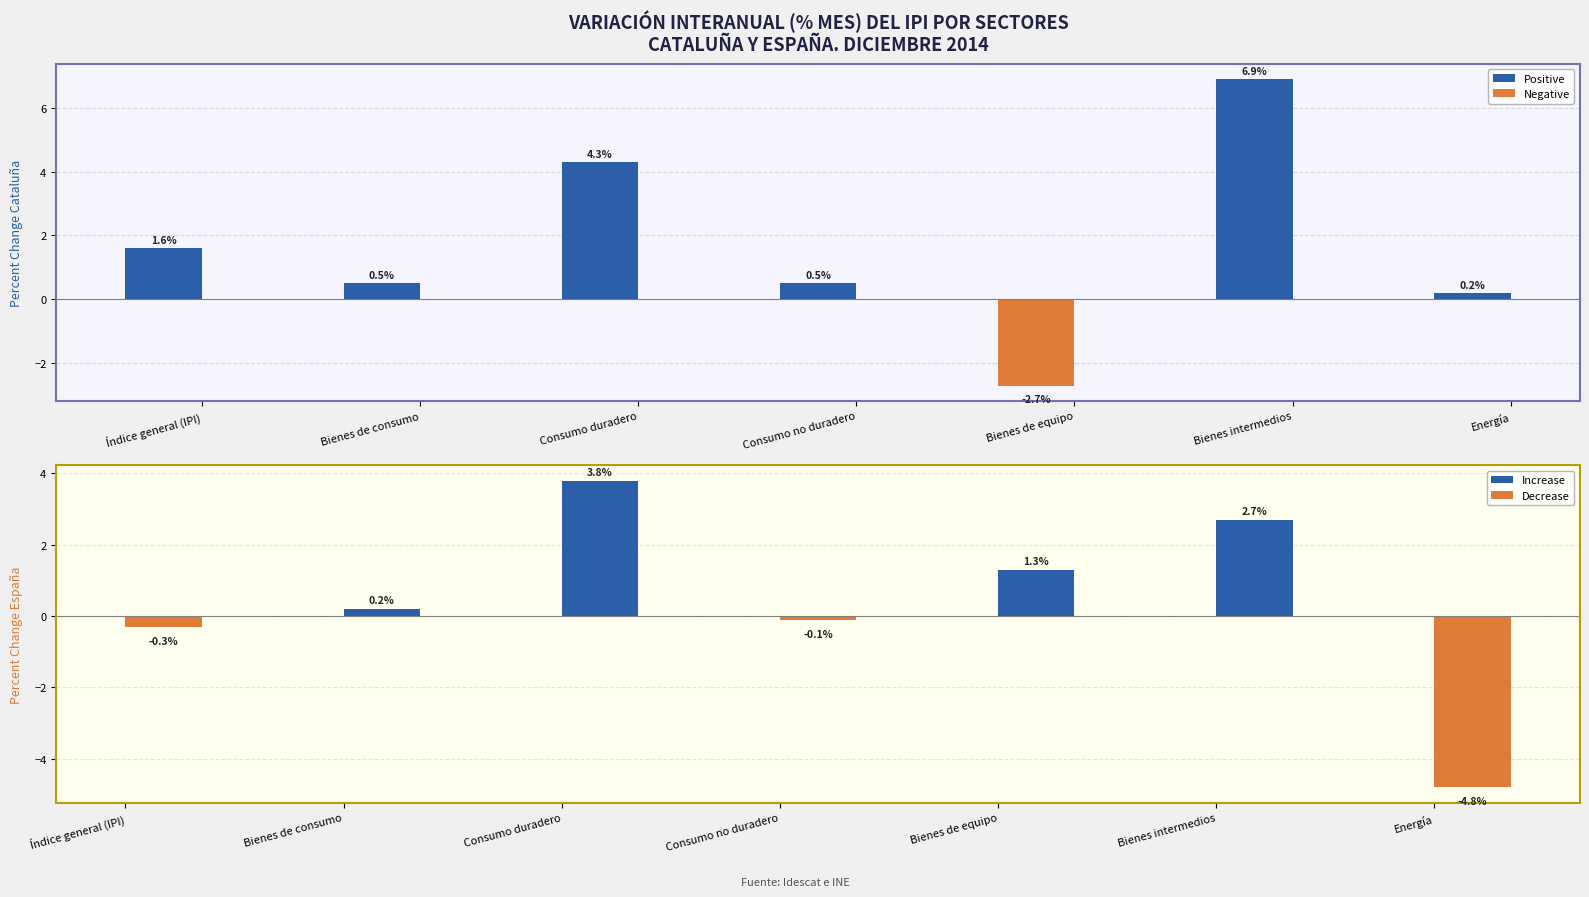

Between Índice general (IPI) and Bienes de consumo, which is larger?

Índice general (IPI)